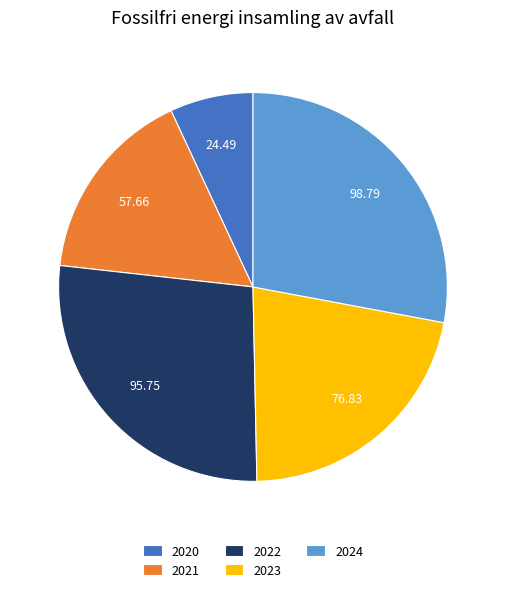

Is the sum of 2022 and 2023 greater than half?

No